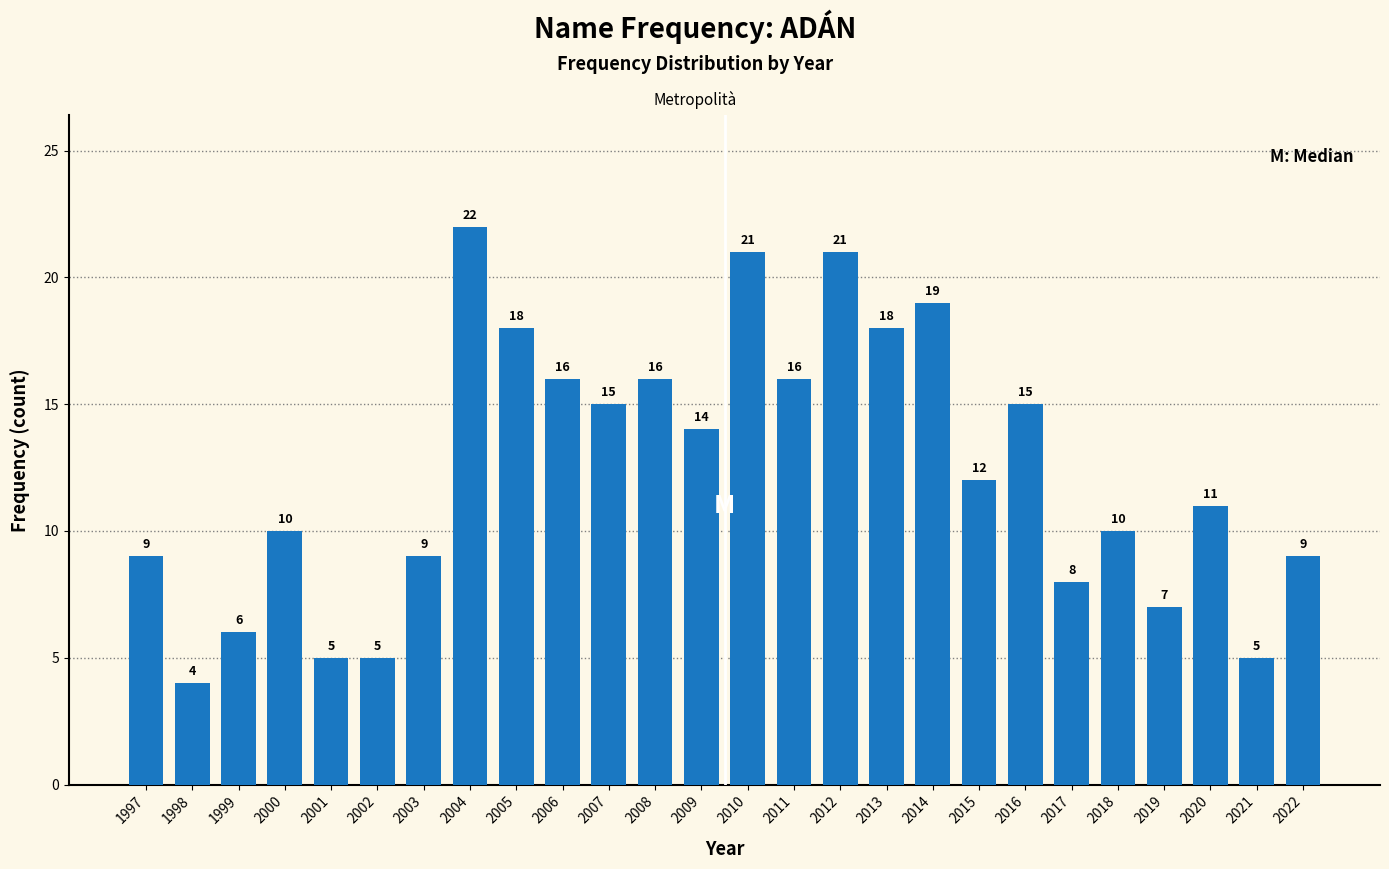

Reading right to left, list all the values displayed in this chart.

9	5	11	7	10	8	15	12	19	18	21	16	21	14	16	15	16	18	22	9	5	5	10	6	4	9